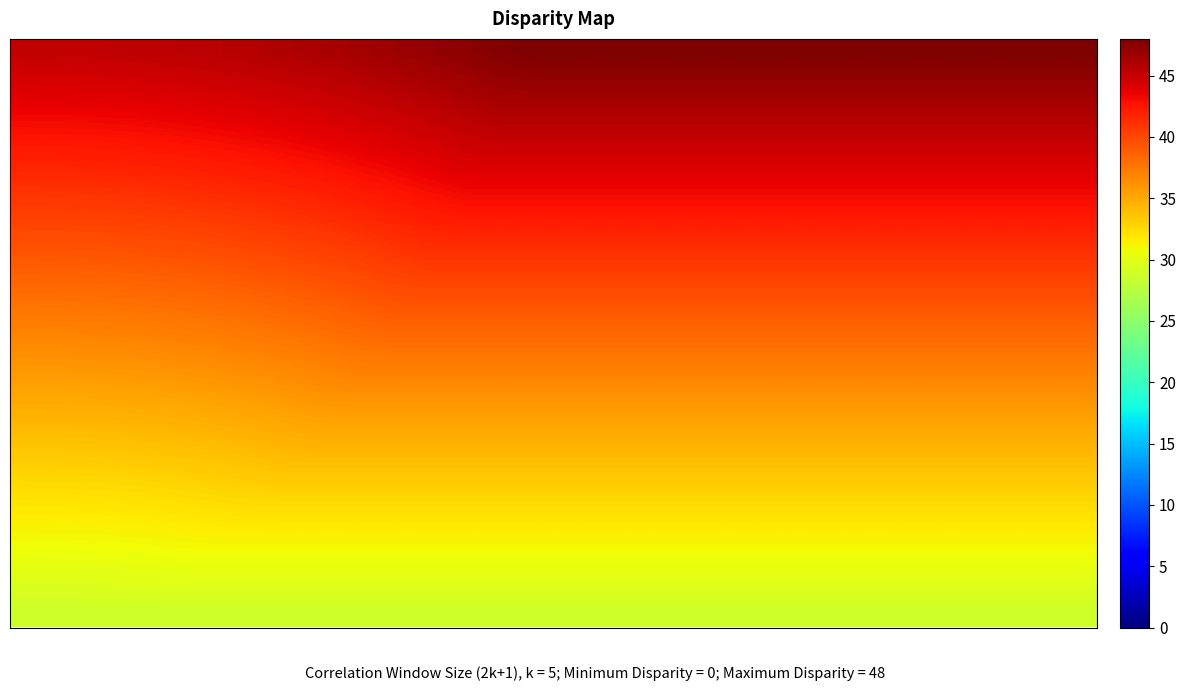

Count the number of categories in the chart.

30